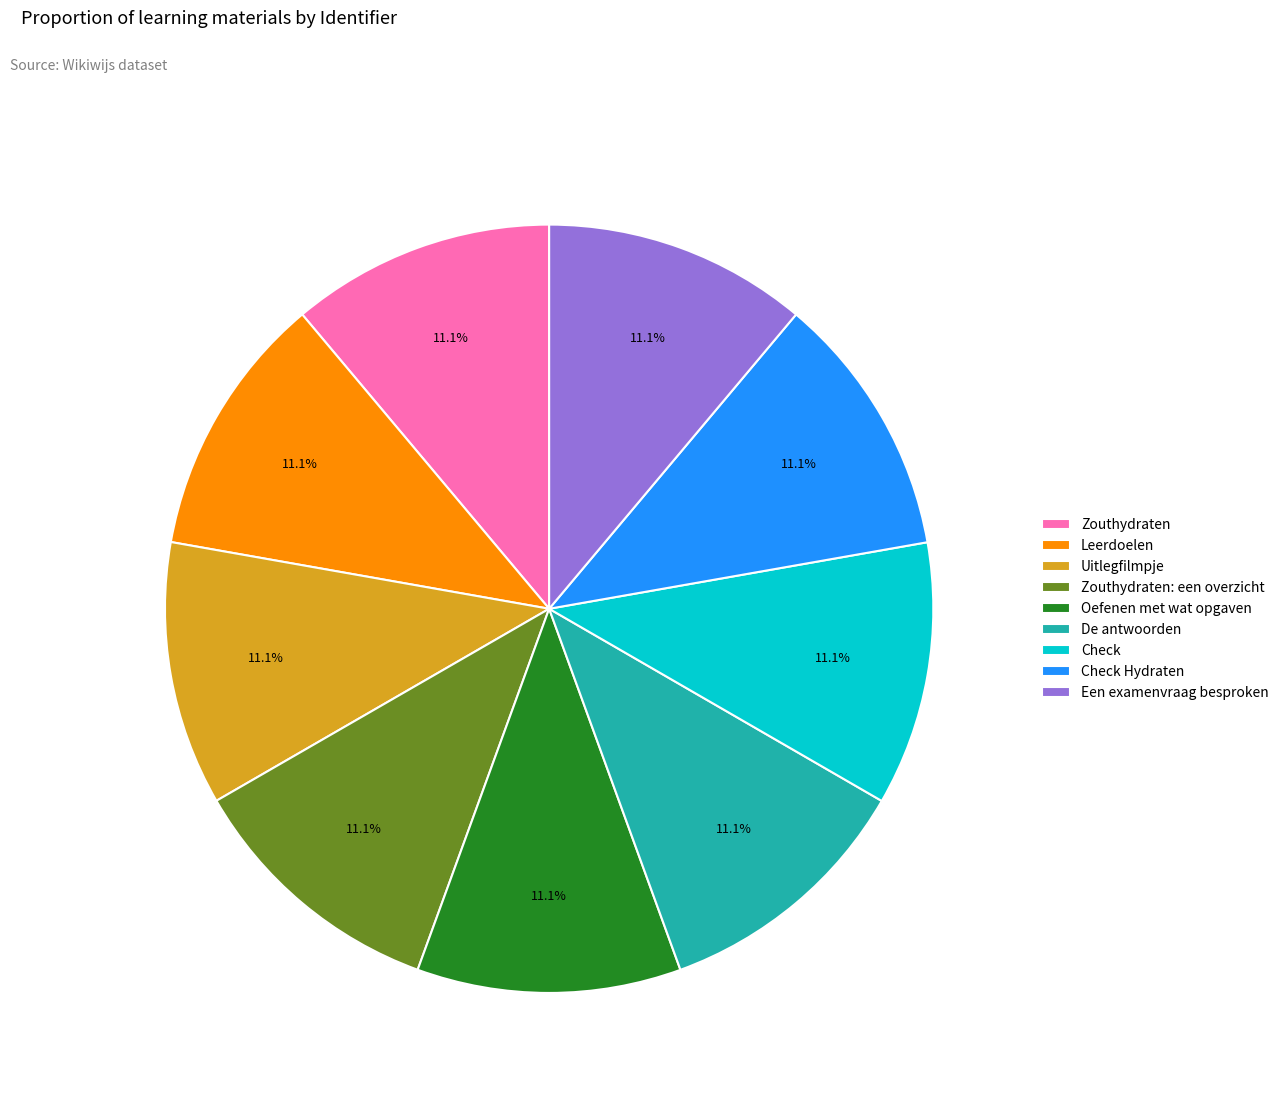

The Uitlegfilmpje slice represents 19% of the pie. True or false?

False